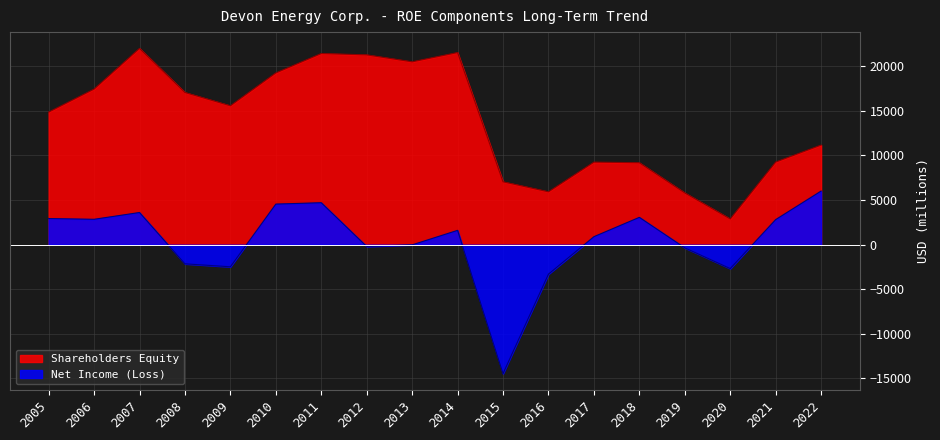

True or false: Net Income (Loss) and Shareholders Equity intersect in this chart.

False